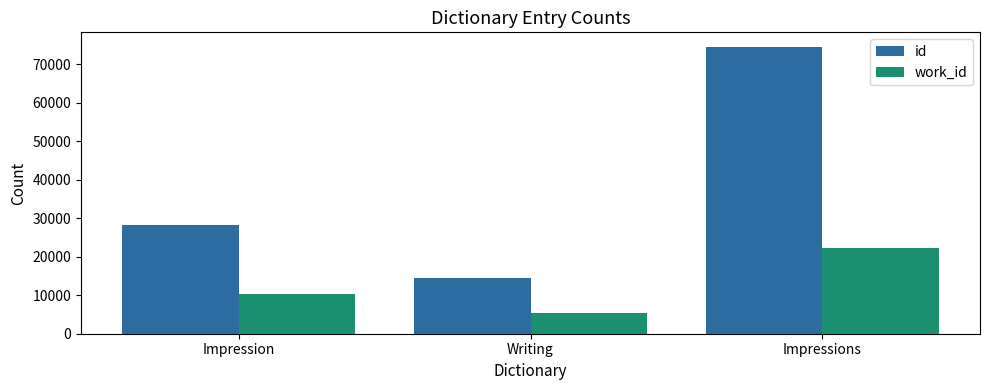

What is the difference between the work_id values at Impression and Writing?

5050